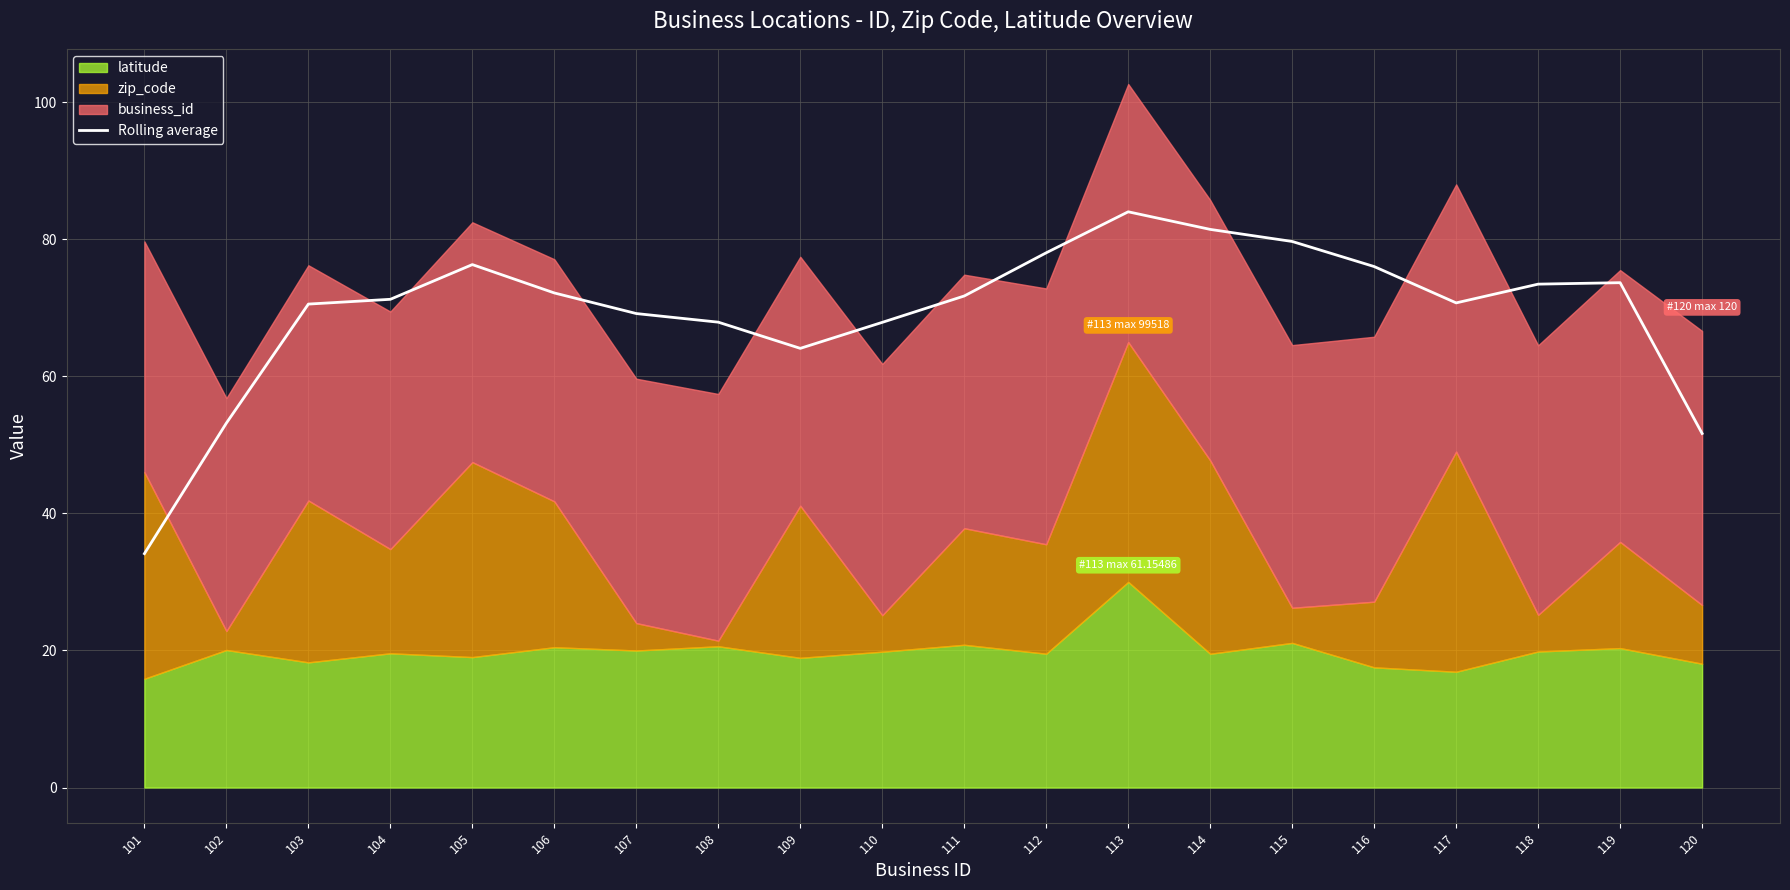

What is the maximum value shown in the chart?

84.0